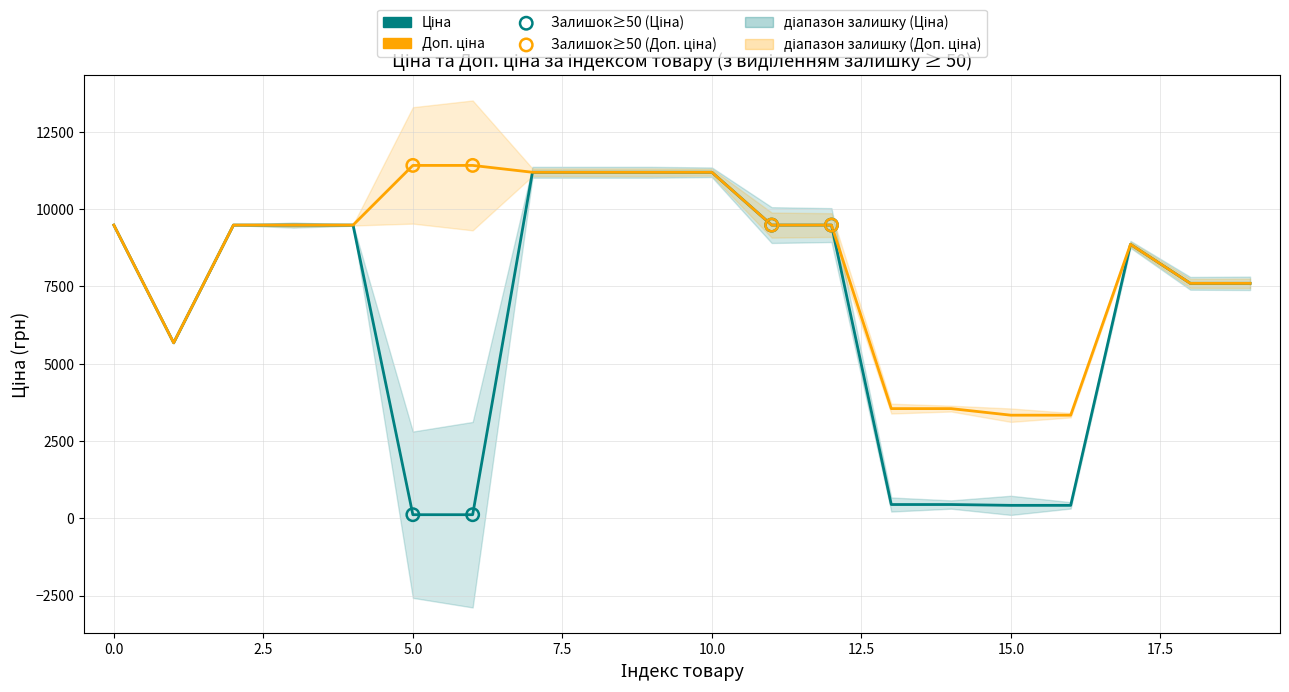

At how many categories does at least one series exceed 3444?

18